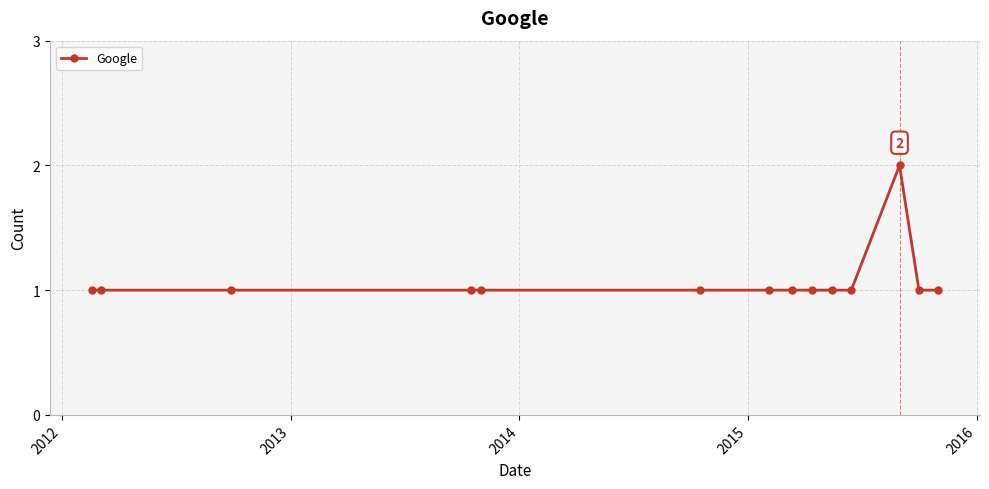

What is the sum of all values?

15